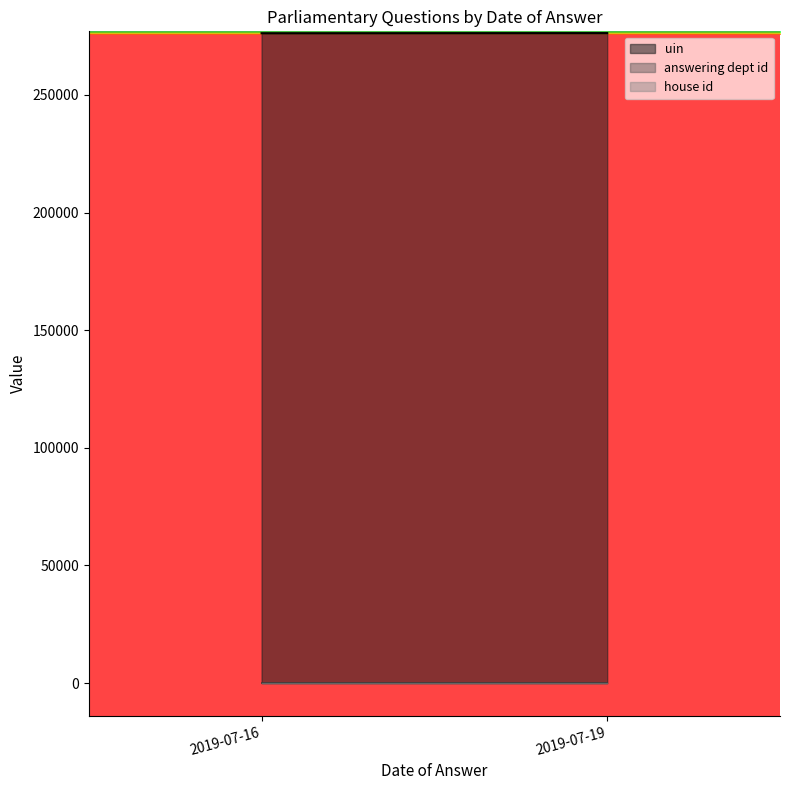

True or false: answering dept id and house id intersect in this chart.

False